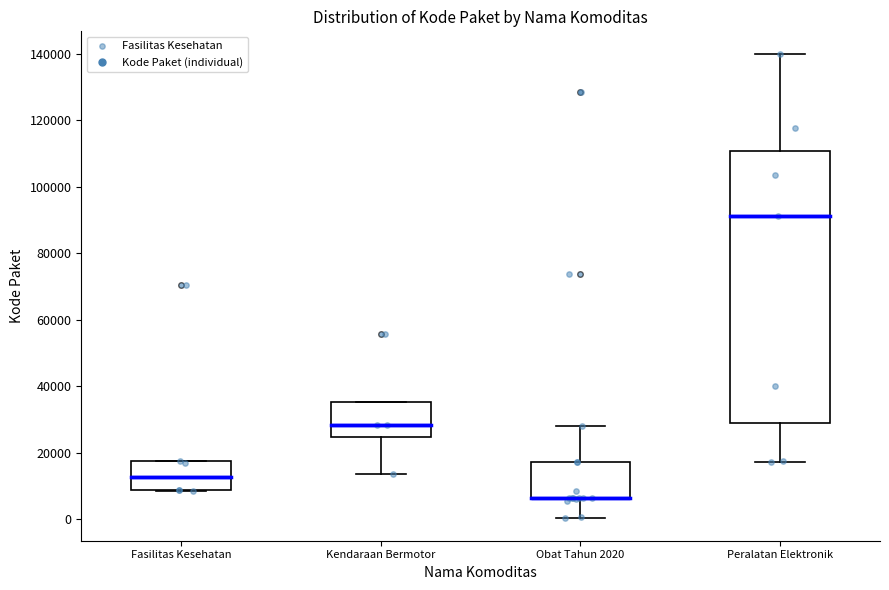

Reading left to right, read every box against the y-axis: the position of its median line, the range the box covers, and the ends of its whiskers. The values are not printed on the chart, so give them approximately, as read against the axis.

Fasilitas Kesehatan: median 12000, box 8000 to 18000, whiskers 8000 to 18000
Kendaraan Bermotor: median 28000, box 24000 to 36000, whiskers 14000 to 36000
Obat Tahun 2020: median 6000 (drawn on the box's lower edge), box 6000 to 18000, whiskers 0 to 28000
Peralatan Elektronik: median 92000, box 28000 to 110000, whiskers 18000 to 140000